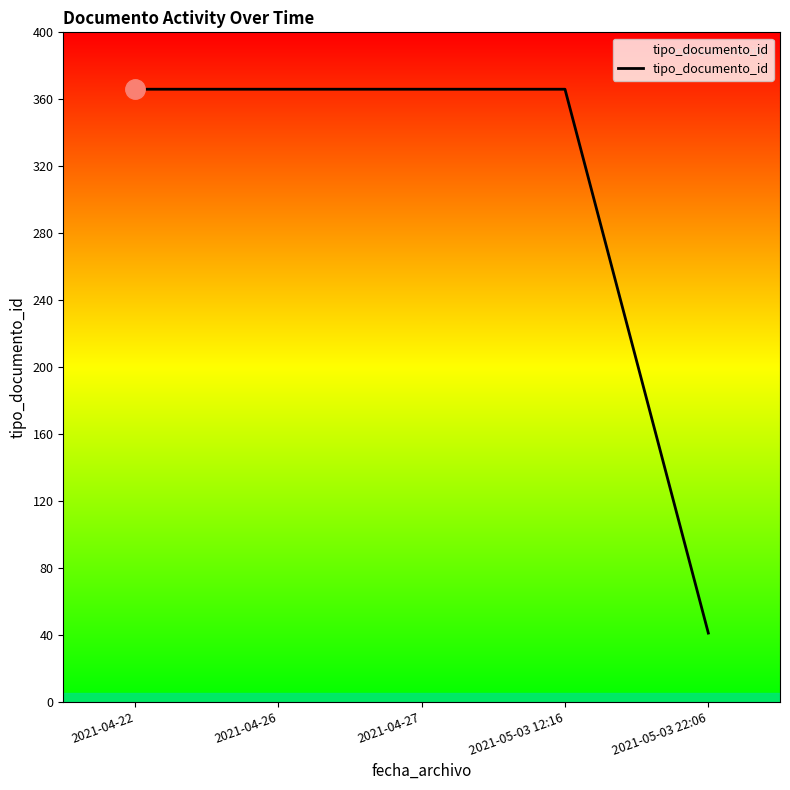

Which has a higher value, 2021-04-26 or 2021-05-03 22:06?

2021-04-26